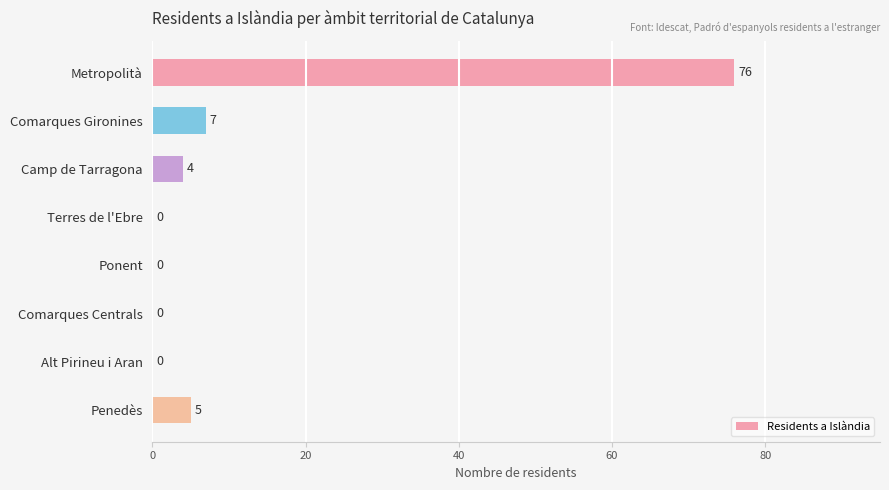

The value at Terres de l'Ebre is 0. True or false?

True